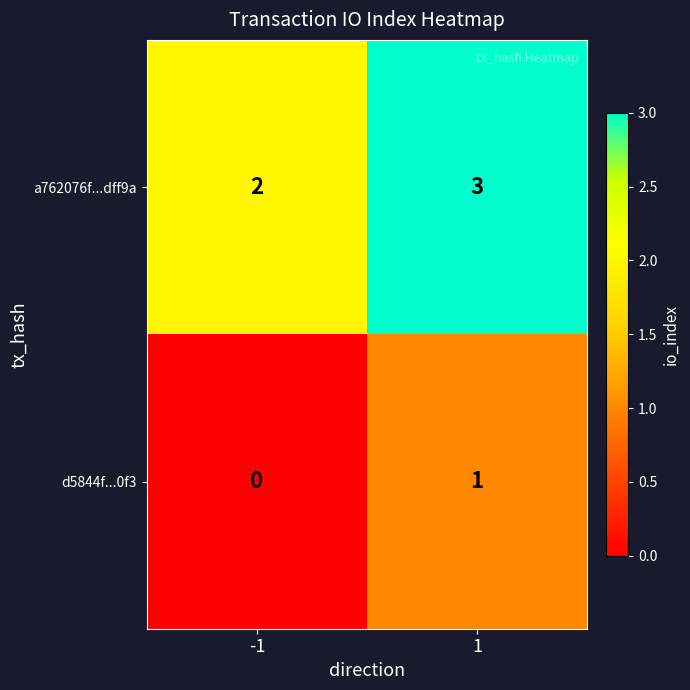

The value of d5844f...0f3 at 1 is 1. True or false?

True